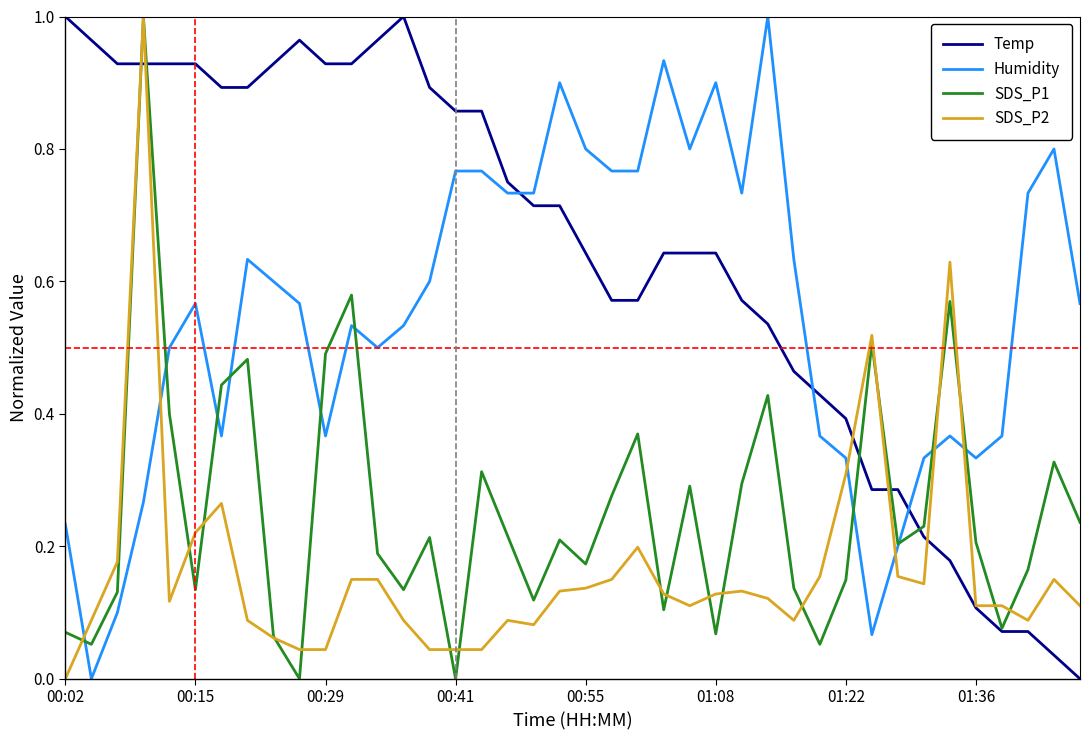

What are all the series names shown in the legend?

Temp, Humidity, SDS_P1, SDS_P2